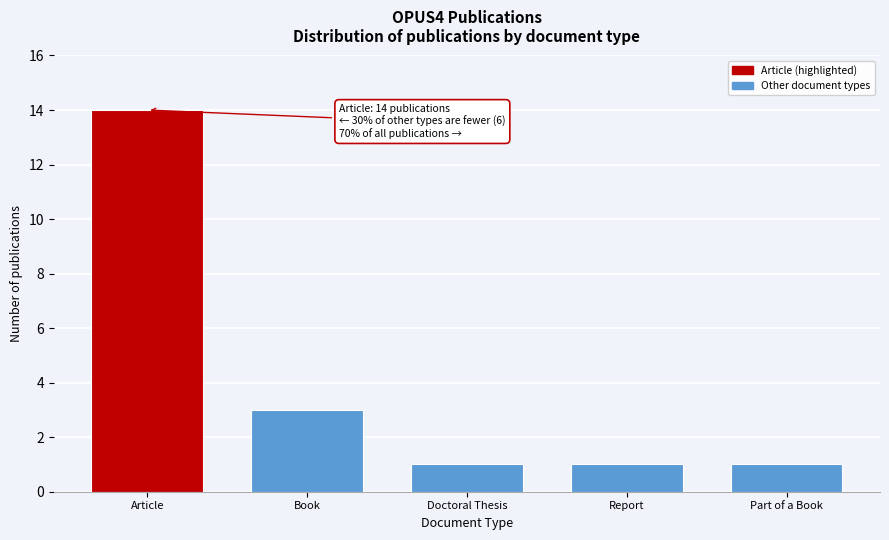

Reading right to left, extract all data points from this chart.

1	1	1	3	14